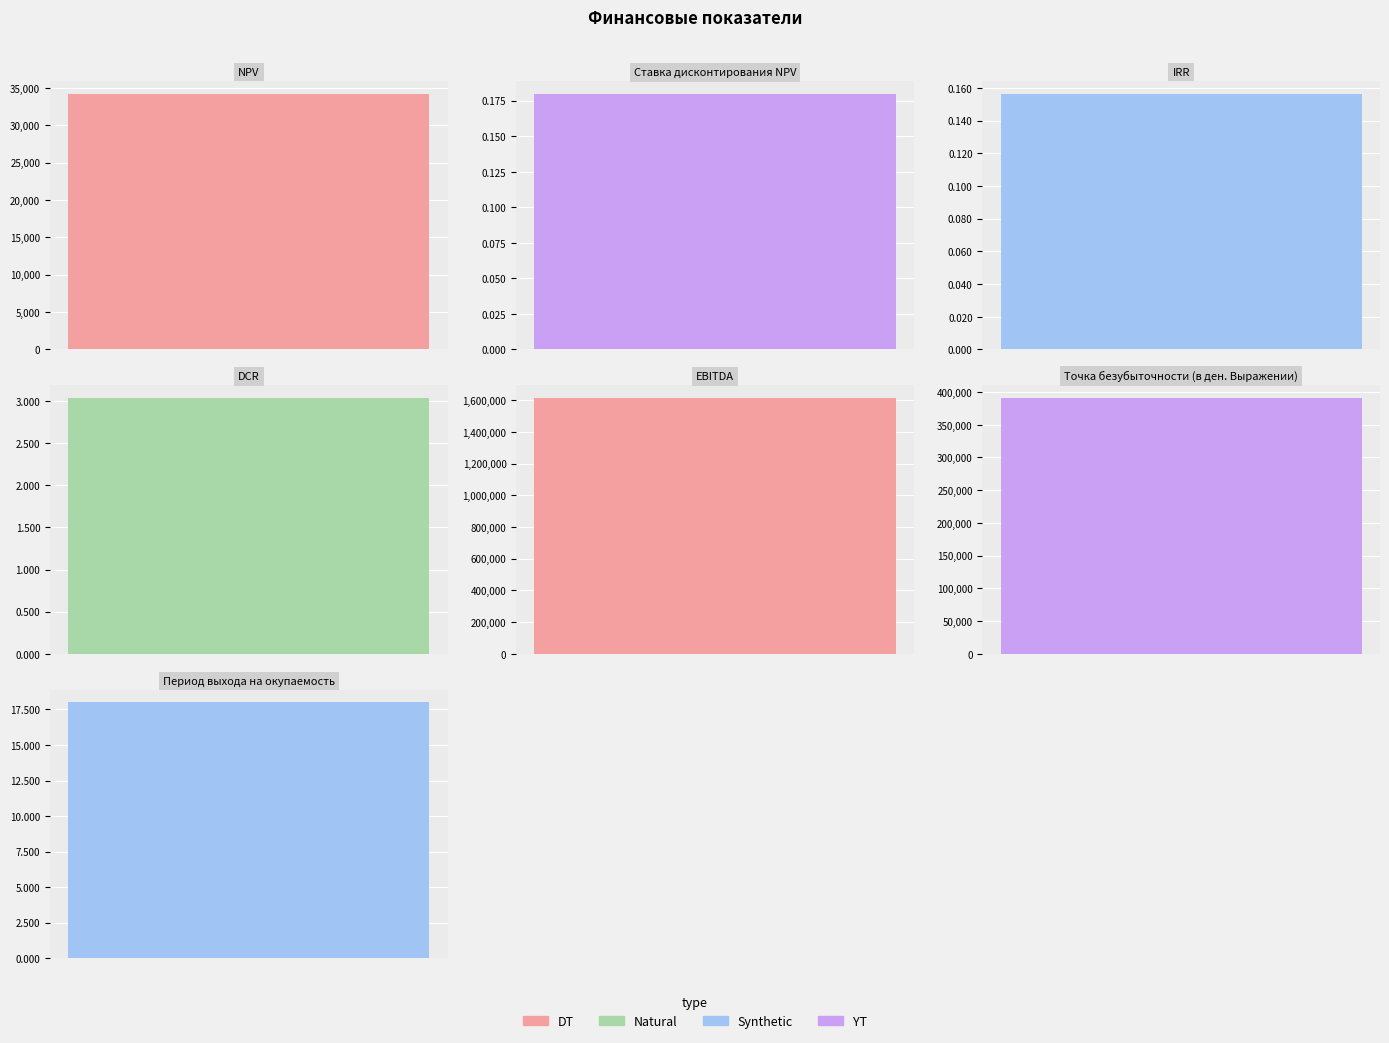

List the labels in order of value, largest first.

EBITDA, Точка безубыточности (в ден. Выражении), NPV, Период выхода на окупаемость, DCR, Ставка дисконтирования NPV, IRR